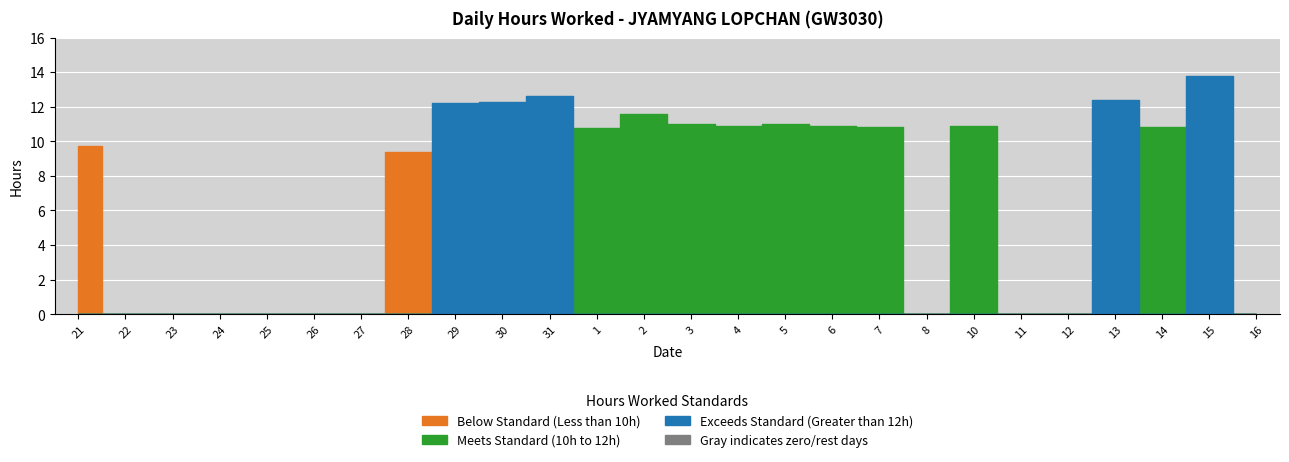

At which category does the data reach its first local peak?

31